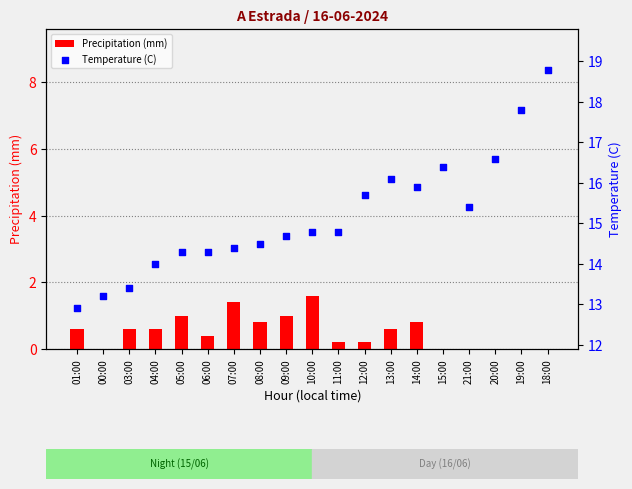

At which category is the sum across all series the highest?

18:00